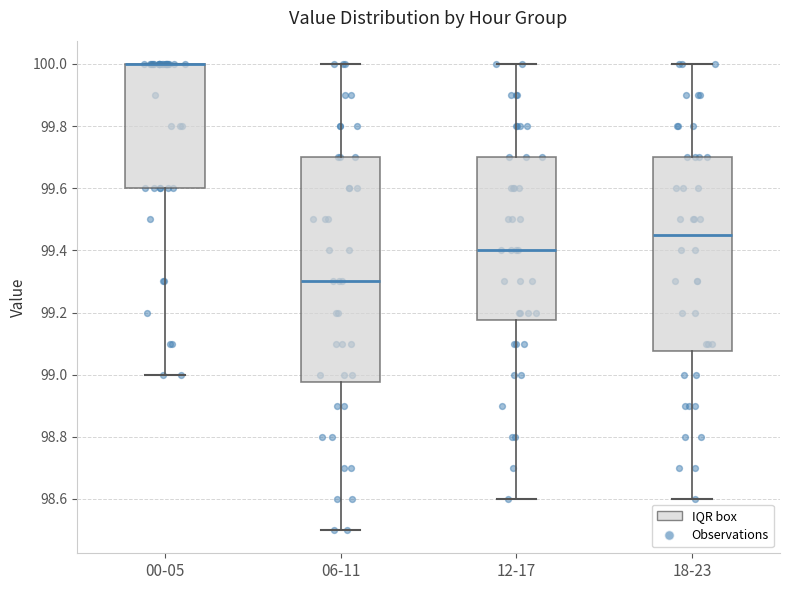

Which box is the tallest, from its lower edge to its upper edge?

06-11